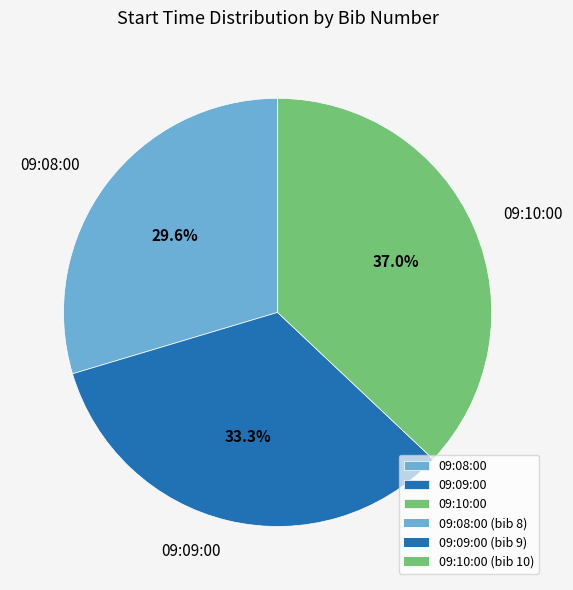

Which slice is the smallest?

09:08:00